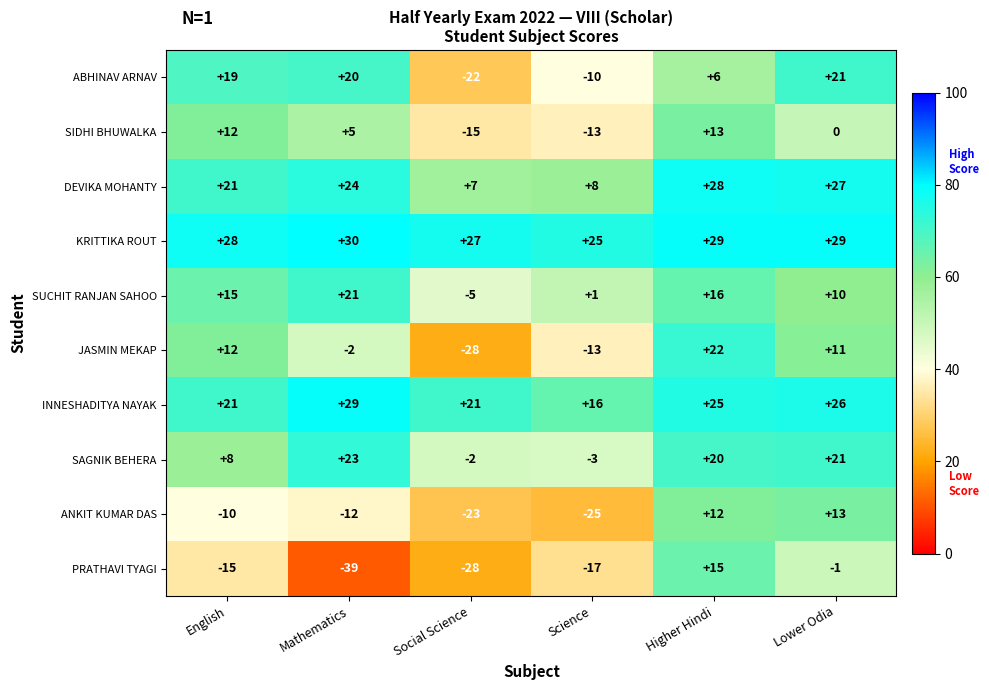

What is the difference between the highest and lowest values at Lower Odia?

30